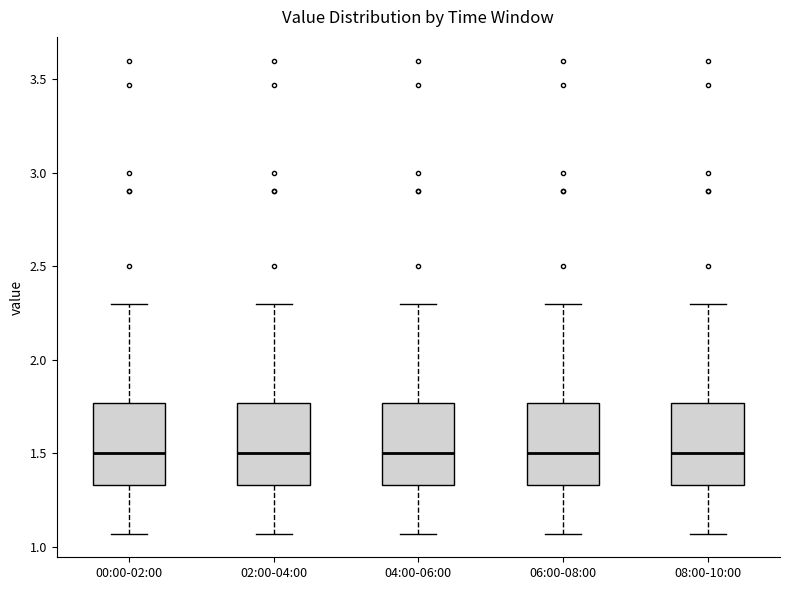

Where is the upper edge of the box for 04:00-06:00 on the y-axis? The values are not printed on the chart, so give them approximately, as read against the axis.

1.75